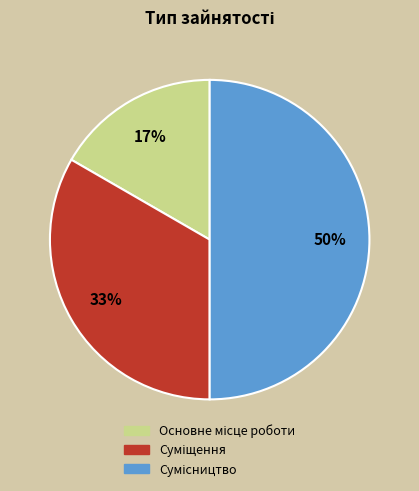

To the nearest percent, what is the average slice percentage?

33%